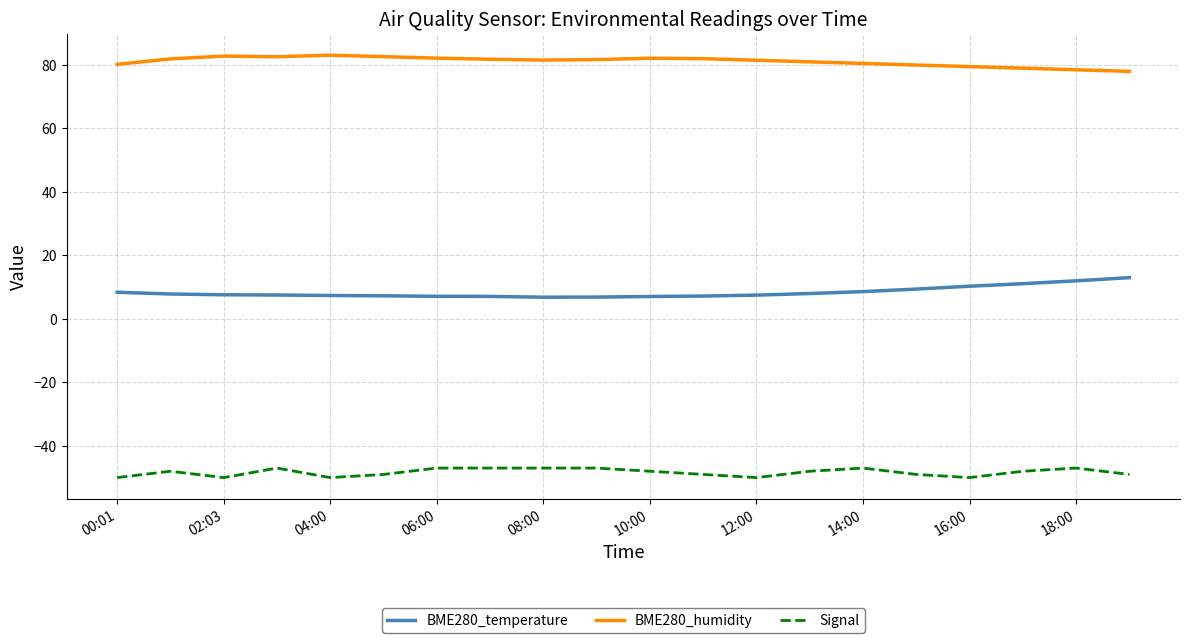

Which series has the largest total across all categories?

BME280_humidity